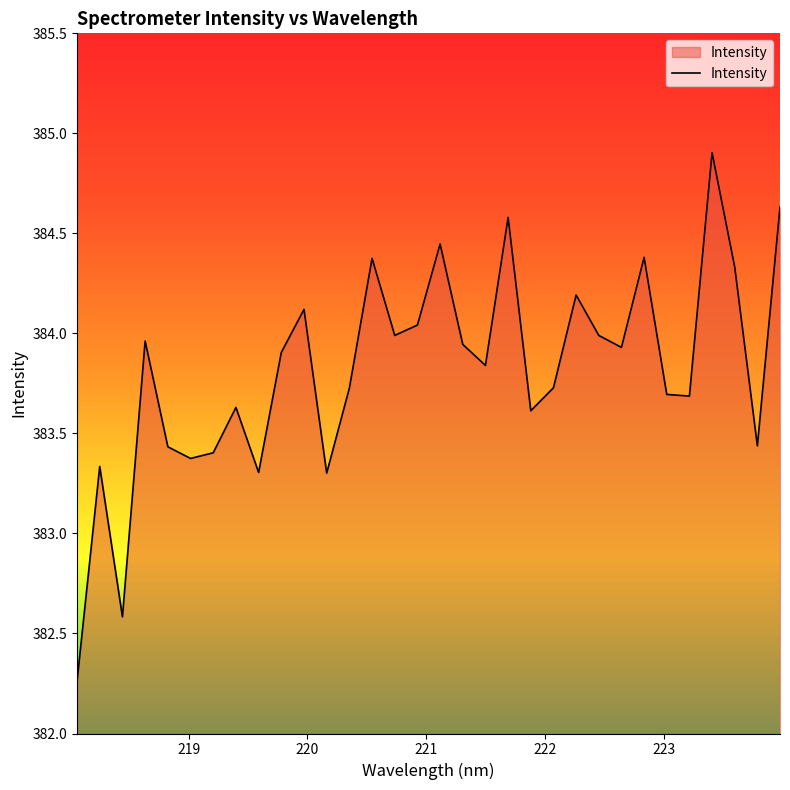

What is the difference between the maximum and minimum values?

2.6